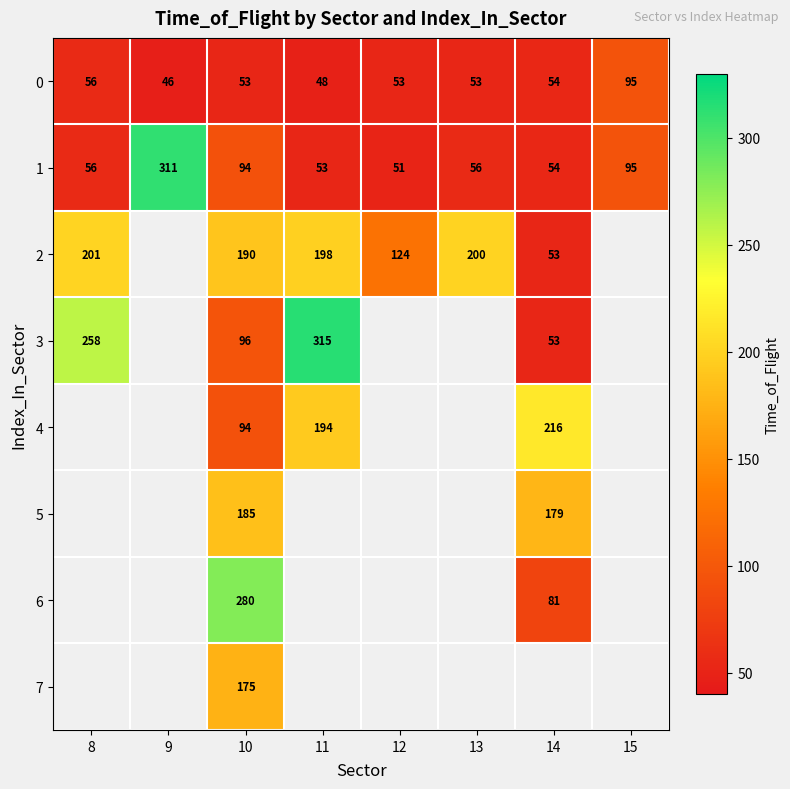

What is the maximum value for 0?

95